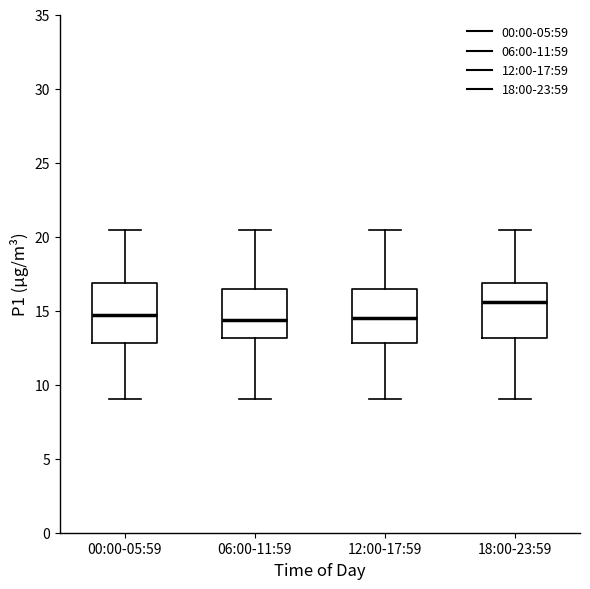

Reading left to right, transcribe this box plot: for each box, give where its median line is, the range the box spans, and where its two whiskers end, as read against the y-axis. The values are not printed on the chart, so give them approximately, as read against the axis.

00:00-05:59: median 14.5, box 13.0 to 17.0, whiskers 9.0 to 20.5
06:00-11:59: median 14.5, box 13.0 to 16.5, whiskers 9.0 to 20.5
12:00-17:59: median 14.5, box 13.0 to 16.5, whiskers 9.0 to 20.5
18:00-23:59: median 15.5, box 13.0 to 17.0, whiskers 9.0 to 20.5